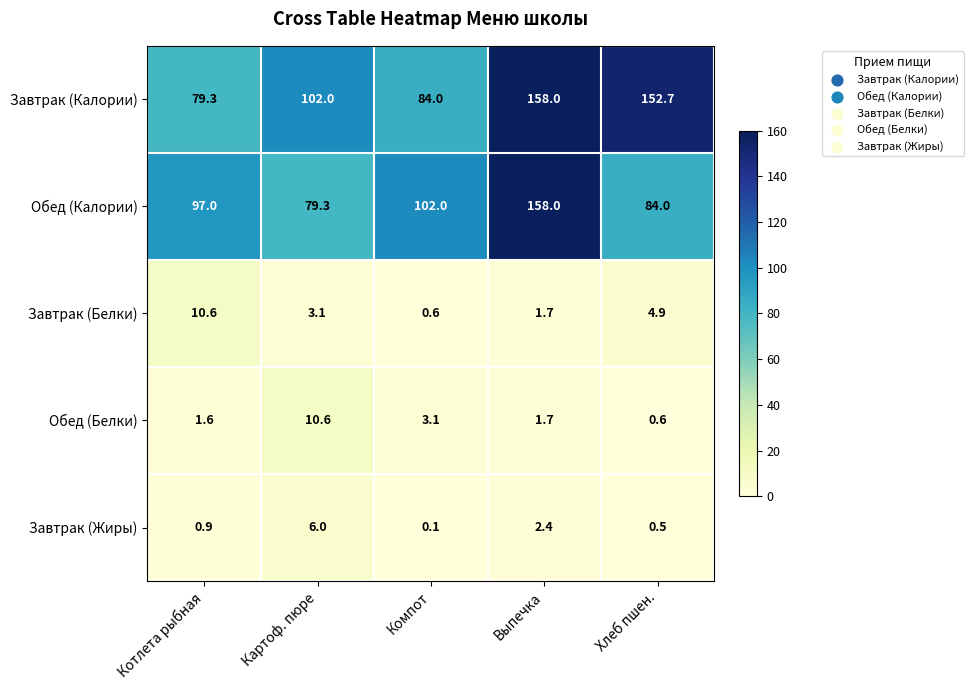

Which category has the highest value across all series?

Выпечка